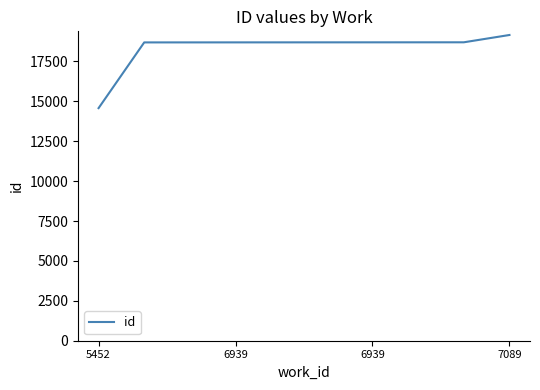

What is the difference between the maximum and minimum values?

4583